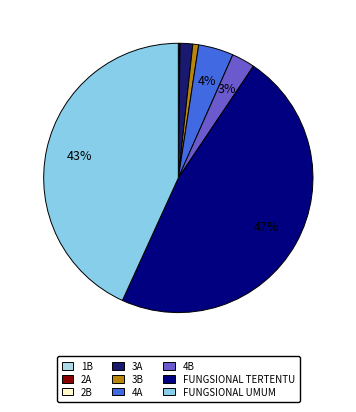

Is there any slice that represents more than half of the pie?

No